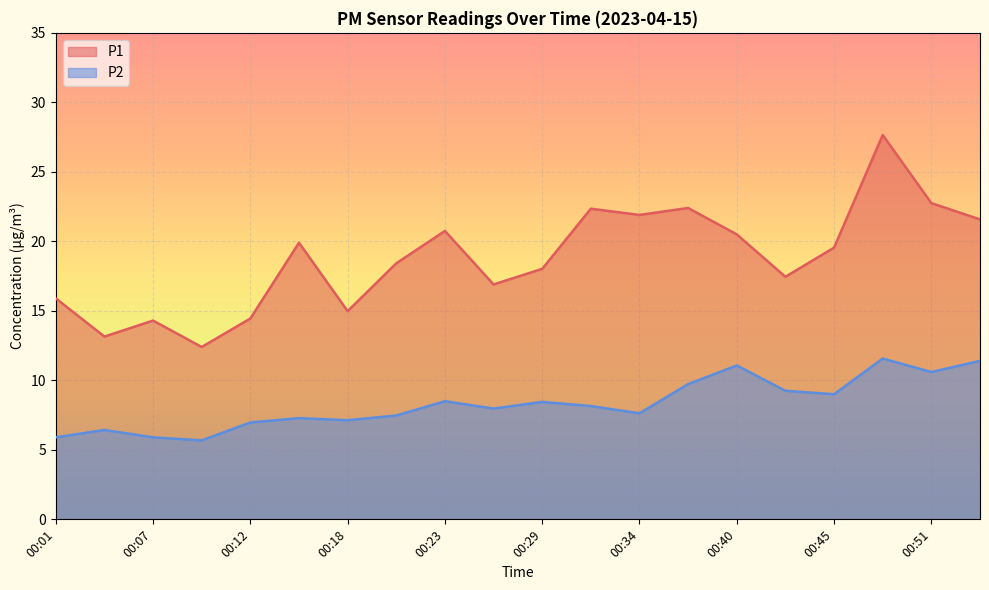

How many data points in P1 are above 19?

10